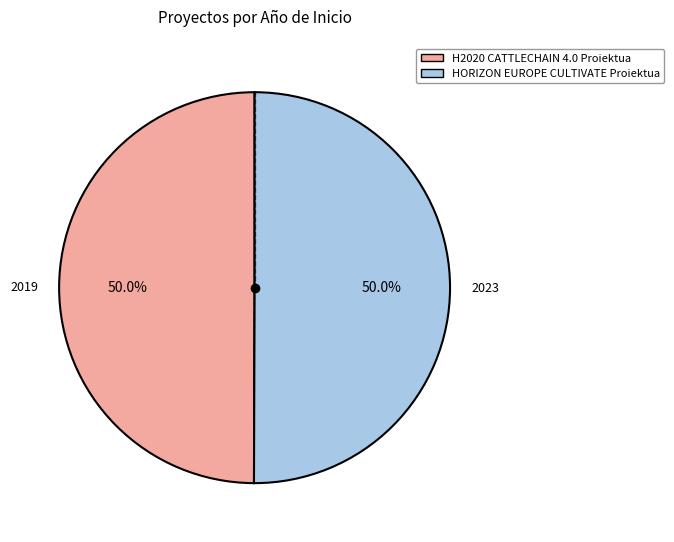

To the nearest percent, what is the combined percentage of HORIZON EUROPE CULTIVATE Proiektua and H2020 CATTLECHAIN 4.0 Proiektua?

100%